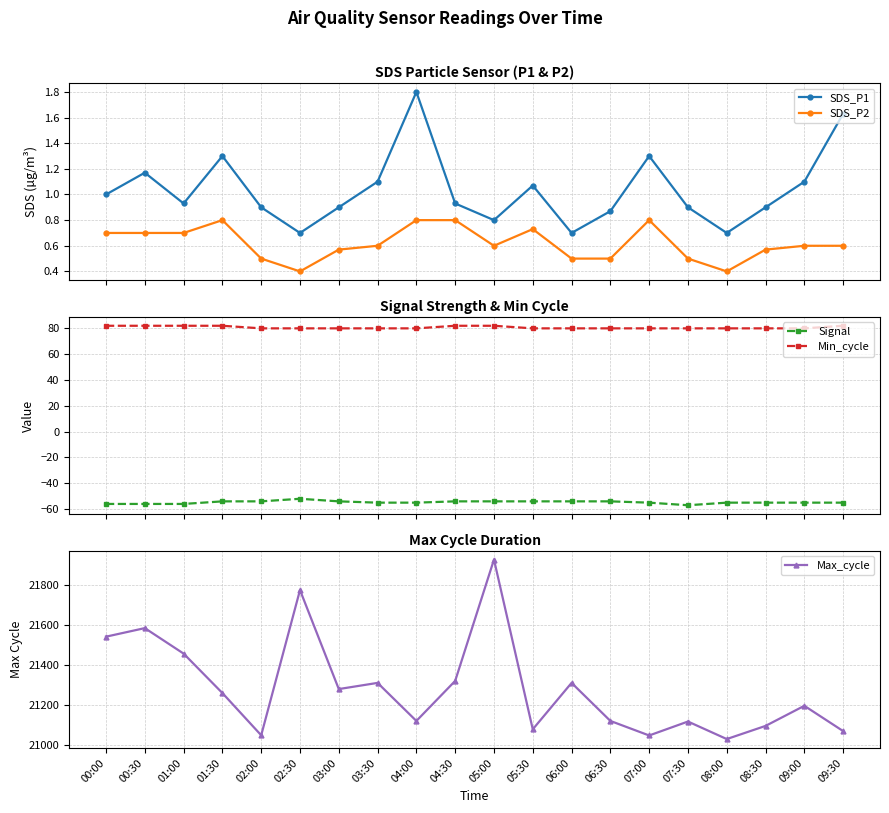

True or false: Signal and SDS_P1 cross at least once.

False